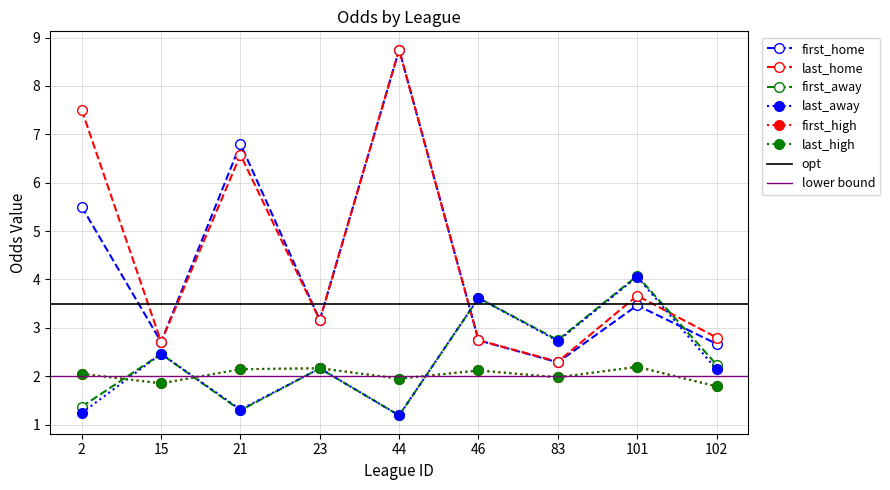

Count the number of data series in this chart.

6